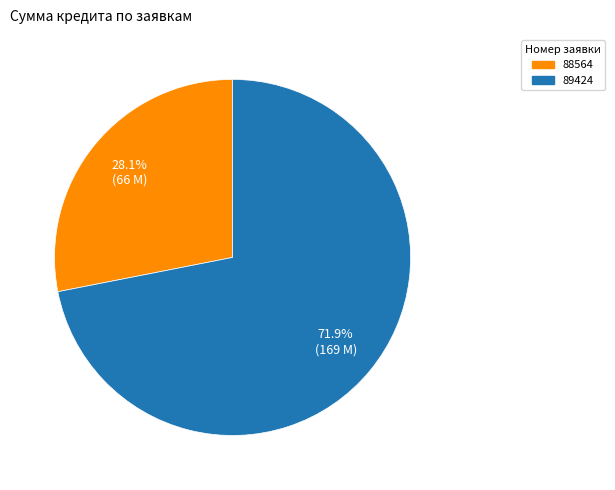

What percentage is the 88564 slice, to the nearest percent?

28%